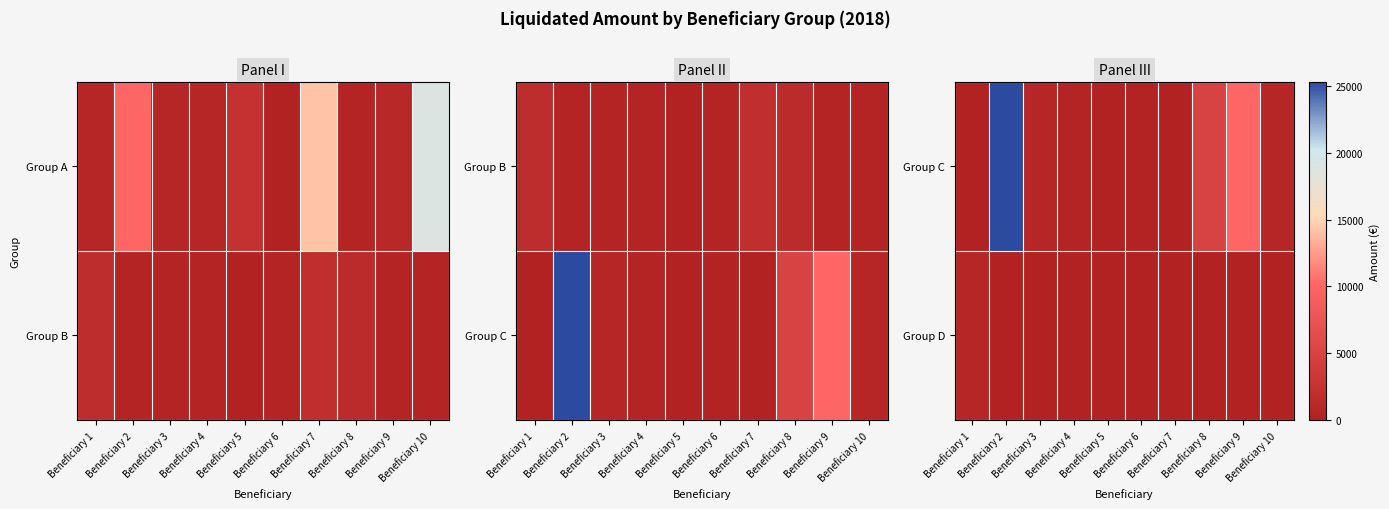

What is the difference between the highest and lowest values at Beneficiary 3?

768.6